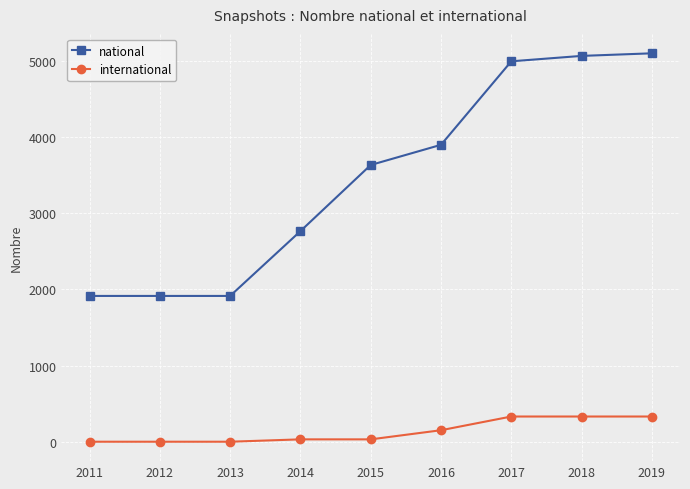

Between 2013 and 2014, which series saw the biggest shift?

national